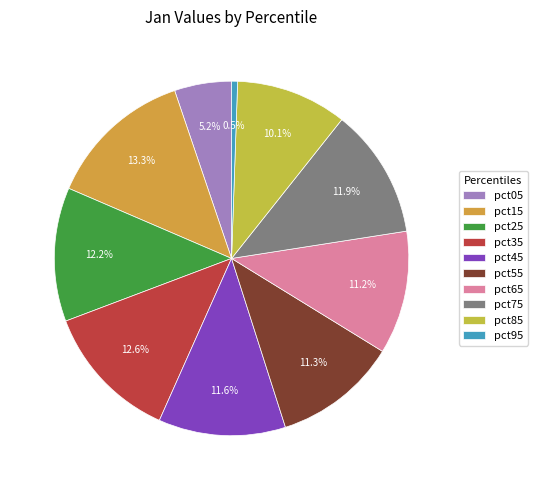

Which category has the biggest portion of the pie?

pct15